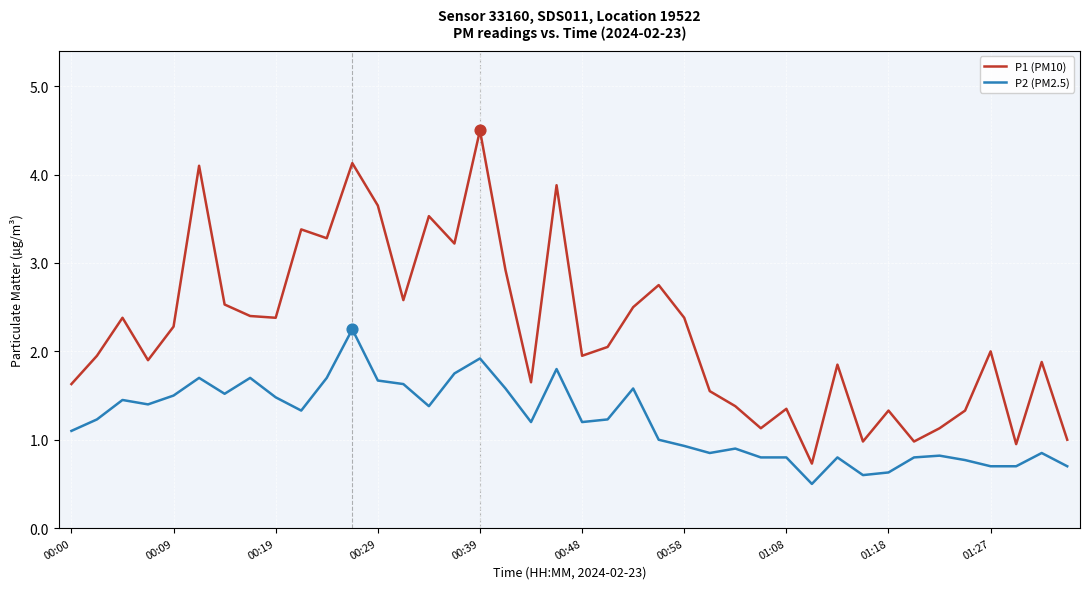

Which series has the largest total across all categories?

P1 (PM10)